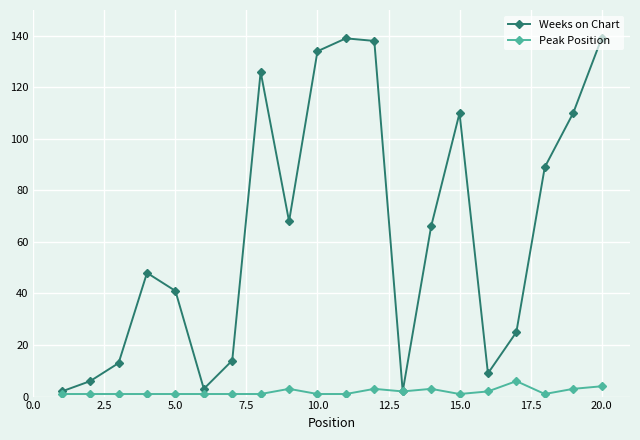

What is the highest value of the Weeks on Chart series?

139